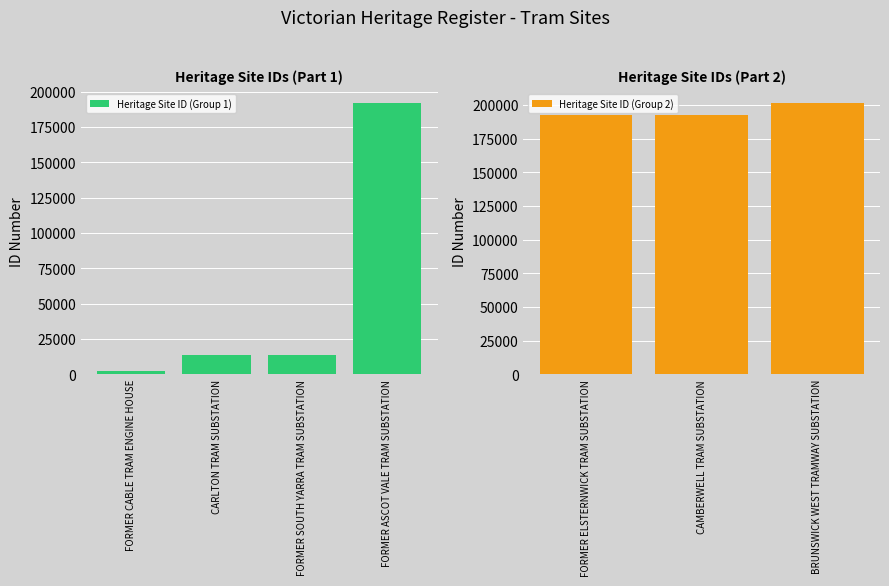

What is the label of the 2nd bar from the left?

CARLTON TRAM SUBSTATION